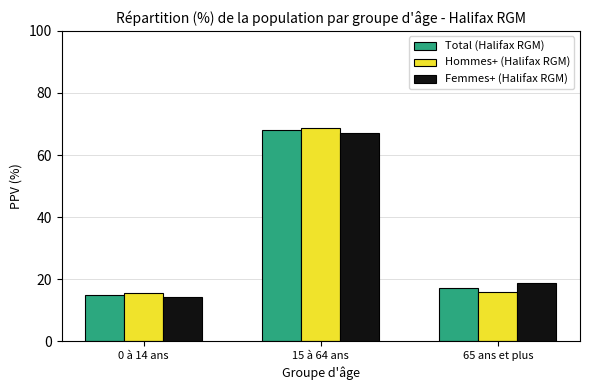

How many data points does each series have?

3